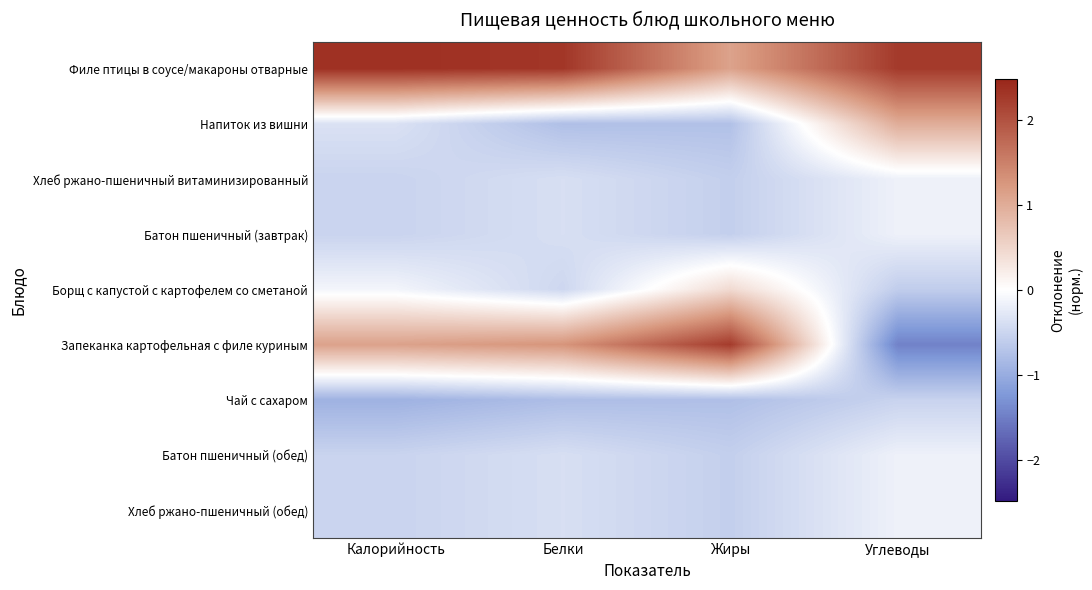

Reading left to right, list all the values displayed in this chart.

Филе птицы в соусе/макароны отварные: Калорийность=2.4	Белки=2.3	Жиры=1.1	Углеводы=2.3
Напиток из вишни: Калорийность=-0.4	Белки=-0.8	Жиры=-0.7	Углеводы=1.0
Хлеб ржано-пшеничный витаминизированный: Калорийность=-0.5	Белки=-0.4	Жиры=-0.6	Углеводы=-0.2
Батон пшеничный (завтрак): Калорийность=-0.5	Белки=-0.4	Жиры=-0.6	Углеводы=-0.2
Борщ с капустой с картофелем со сметаной: Калорийность=-0.1	Белки=-0.5	Жиры=0.4	Углеводы=-0.6
Запеканка картофельная с филе куриным: Калорийность=1.1	Белки=1.3	Жиры=2.3	Углеводы=-1.5
Чай с сахаром: Калорийность=-0.9	Белки=-0.8	Жиры=-0.8	Углеводы=-0.5
Батон пшеничный (обед): Калорийность=-0.5	Белки=-0.4	Жиры=-0.6	Углеводы=-0.2
Хлеб ржано-пшеничный (обед): Калорийность=-0.5	Белки=-0.4	Жиры=-0.6	Углеводы=-0.2